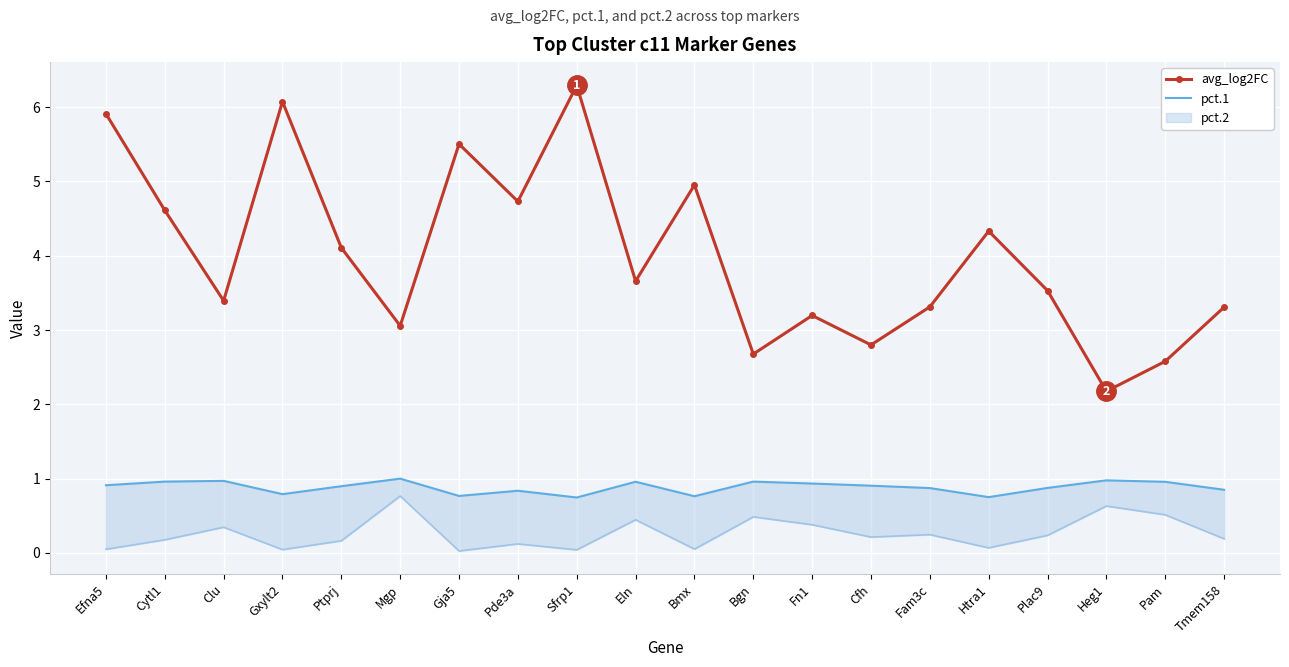

What is the difference between the maximum and minimum values in the avg_log2FC series?

4.1